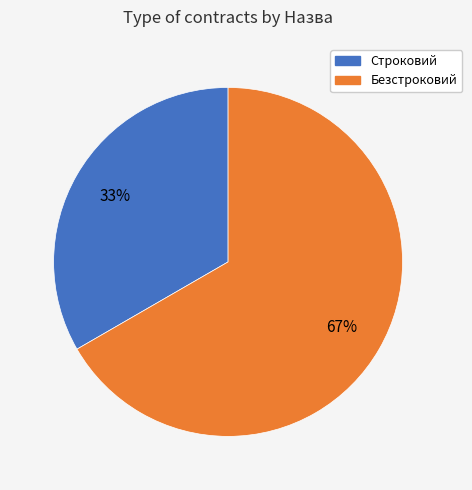

Rank the categories by value from lowest to highest.

Строковий, Безстроковий